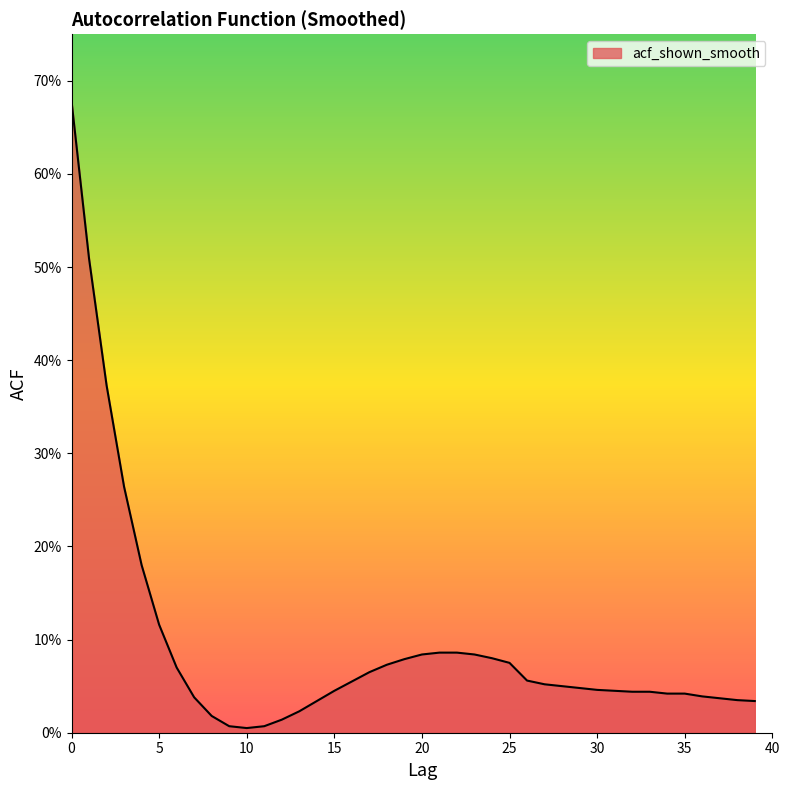

At which label is the value closest to 0?

10